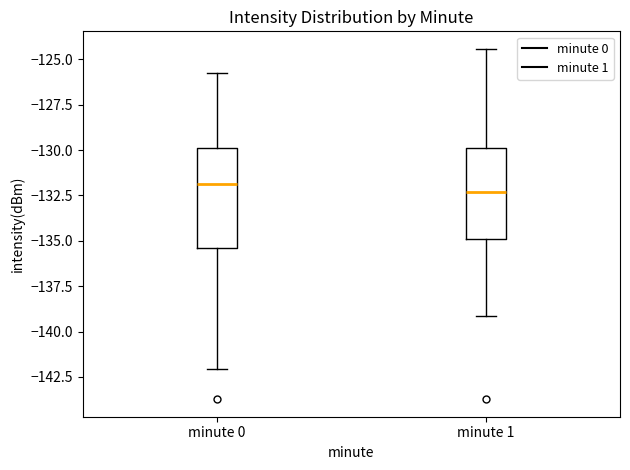

Reading left to right, transcribe this box plot: for each box, give where its median line is, the range the box spans, and where its two whiskers end, as read against the y-axis. The values are not printed on the chart, so give them approximately, as read against the axis.

minute 0: median -132.0, box -135.5 to -130.0, whiskers -142.0 to -126.0
minute 1: median -132.5, box -135.0 to -130.0, whiskers -139.0 to -124.5